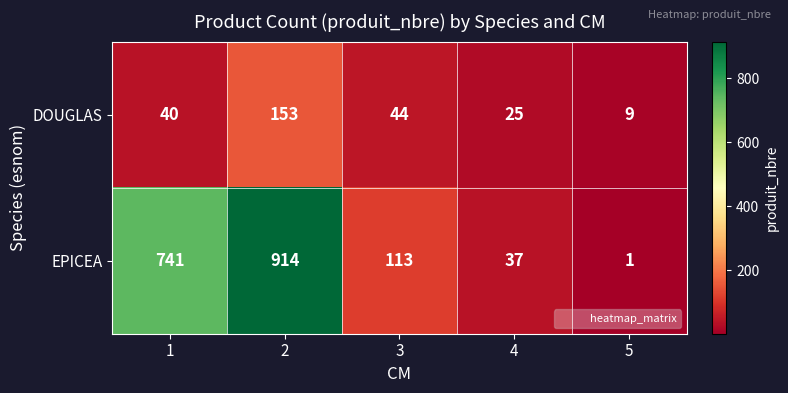

Count the number of data series in this chart.

2